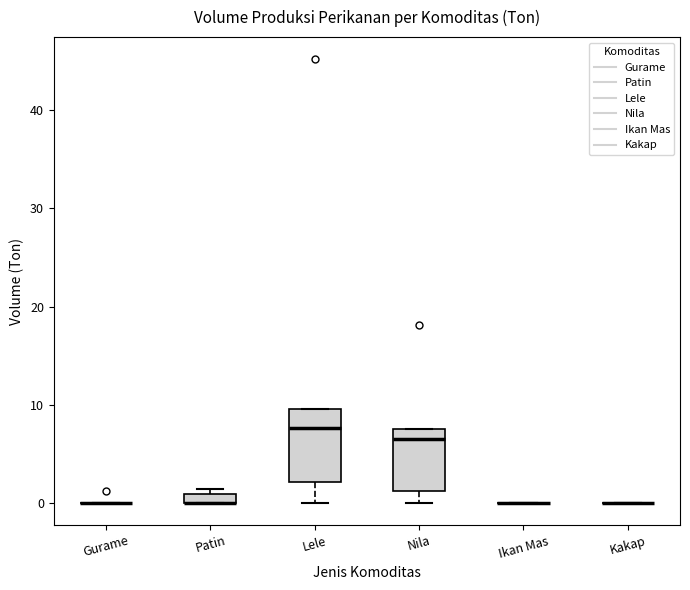

Comparing the boxes themselves (not the whiskers), which one is the tallest?

Lele